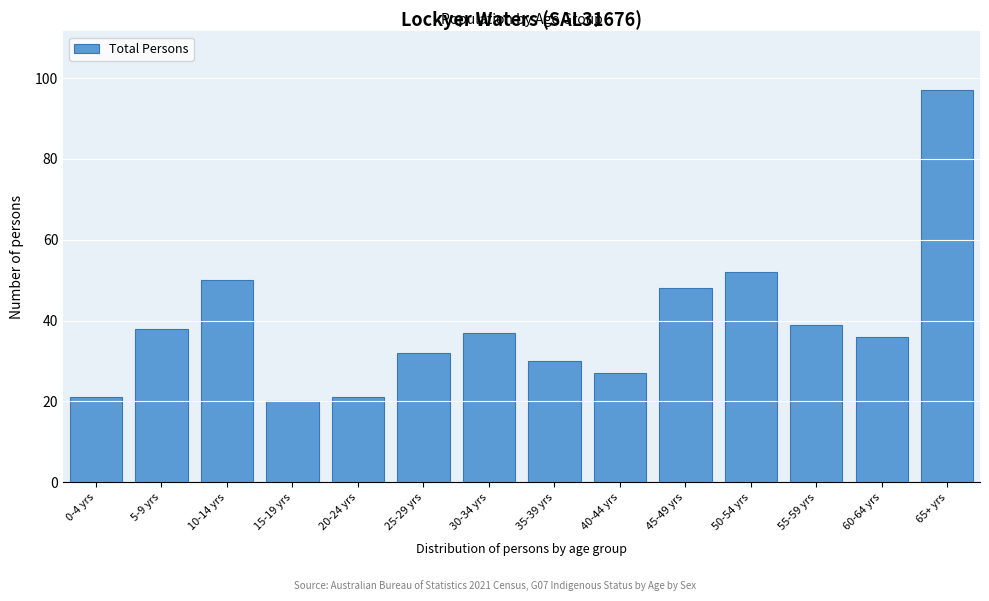

Reading left to right, list all the values displayed in this chart.

21	38	50	20	21	32	37	30	27	48	52	39	36	97